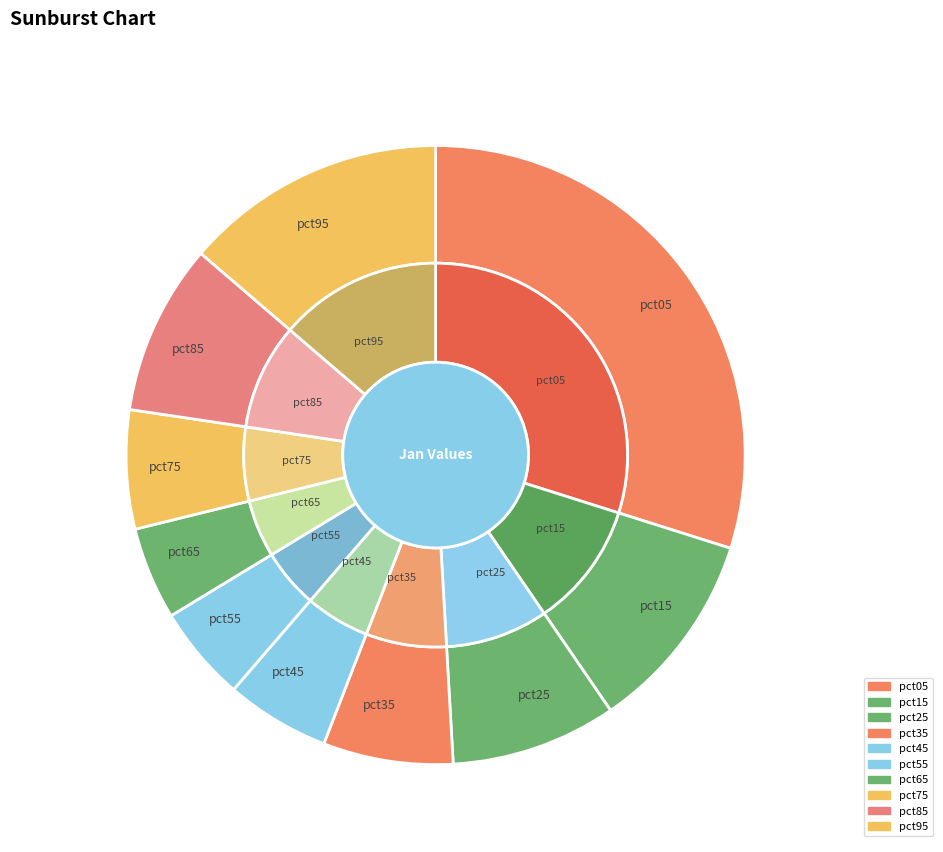

Combined, what portion of the pie is pct15 and pct25?

19.2%